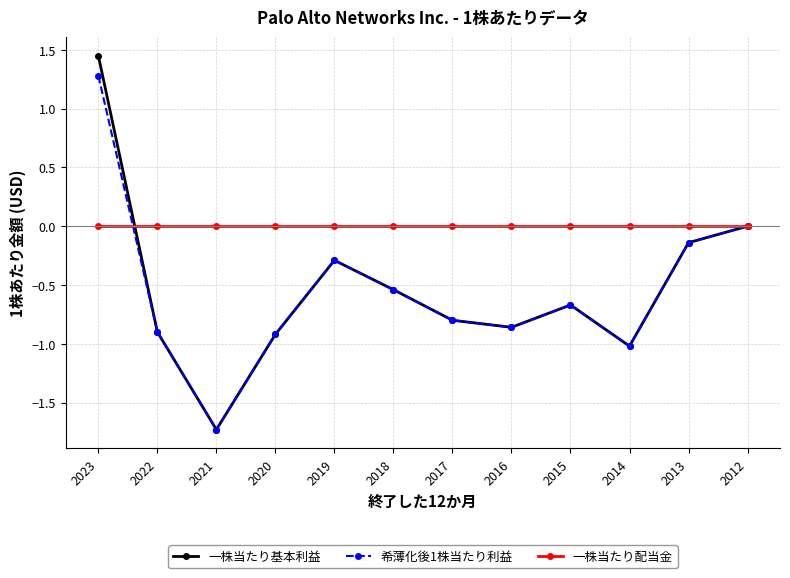

How many series are shown in this chart?

3